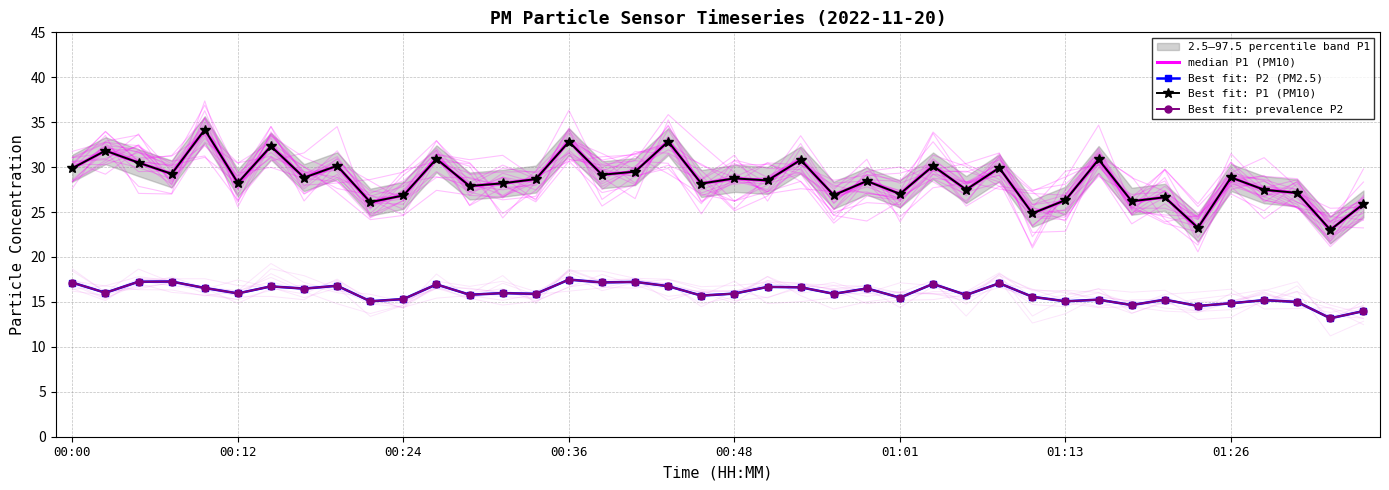

Where is Best fit: P1 (PM10) nearest to the value 28?

12